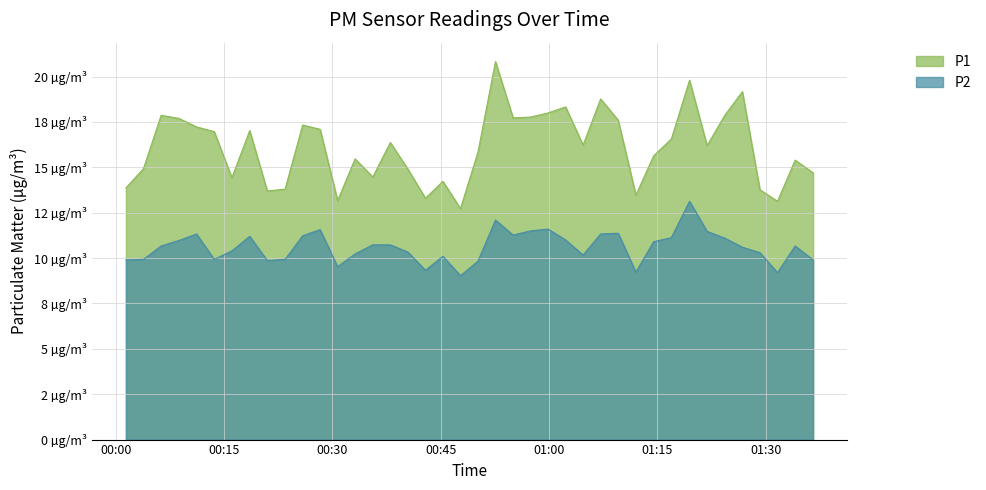

Does the chart display data point markers on the line(s)?

No